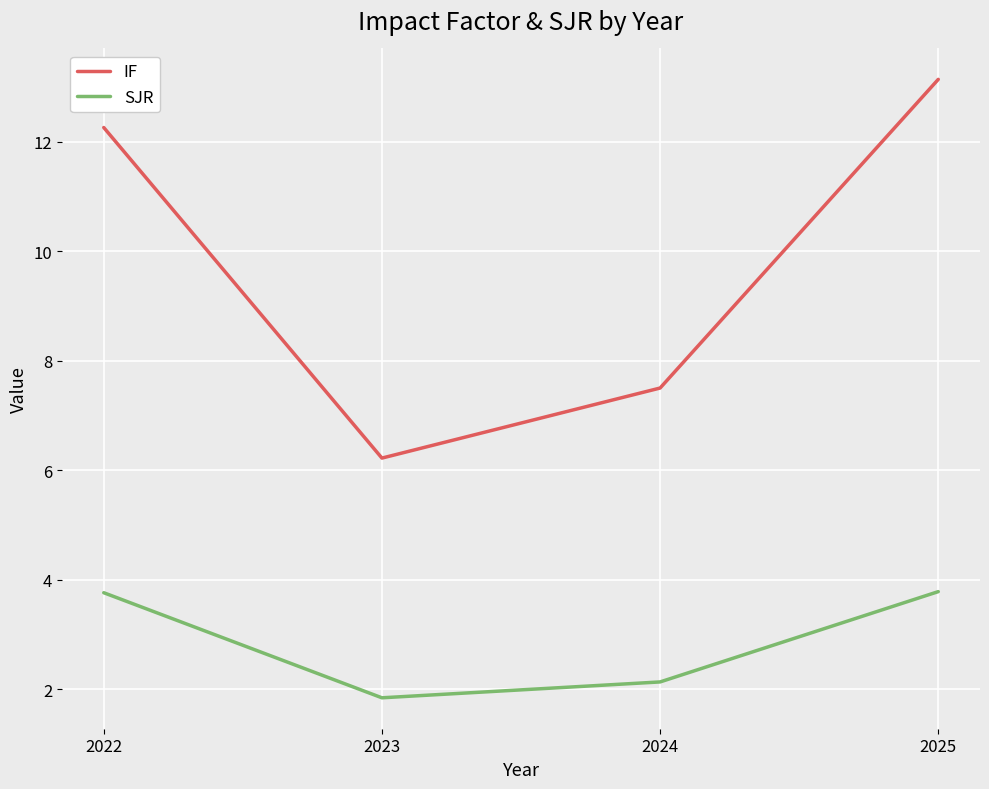

Is the value of IF at 2024 greater than the value of SJR at 2023?

Yes